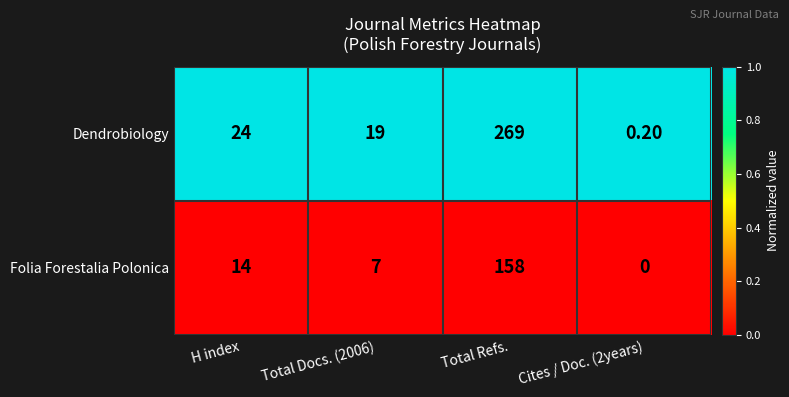

What is the total value across all series at Total Docs. (2006)?

26.0